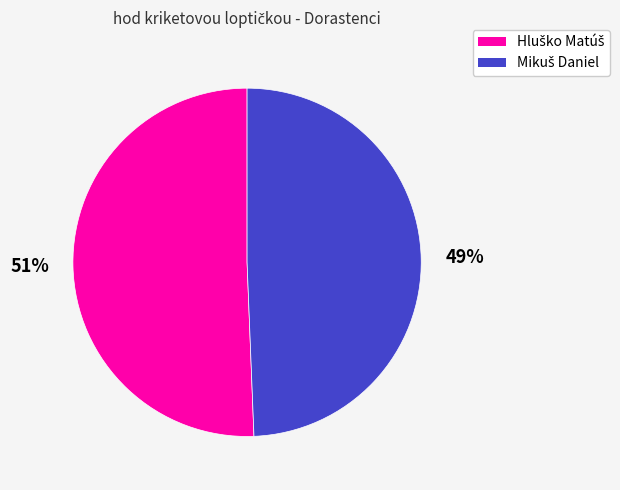

How many segments does this pie chart have?

2